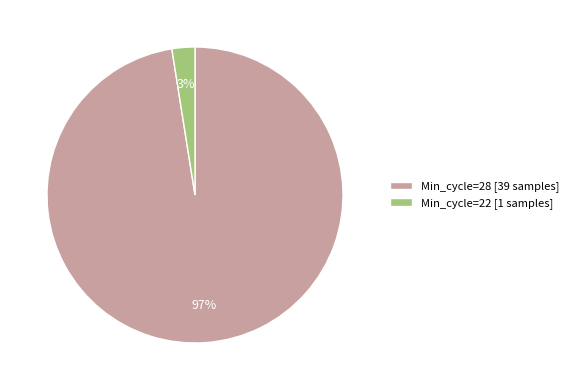

Does Min_cycle=28 [39 samples] represent more than half of the total?

Yes